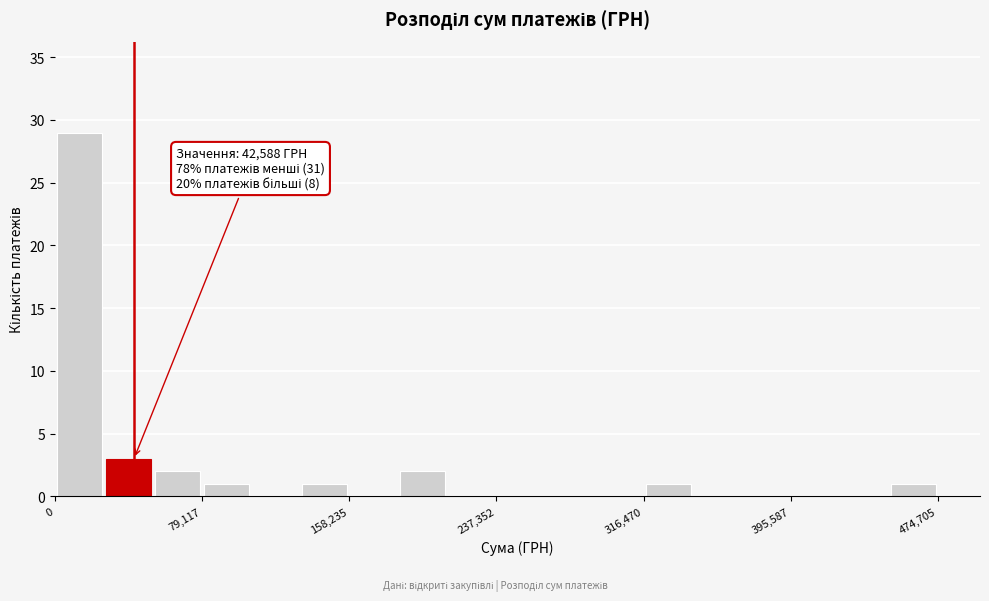

Read against the x-axis, roughly where is the centre of the tallest bar?

10000